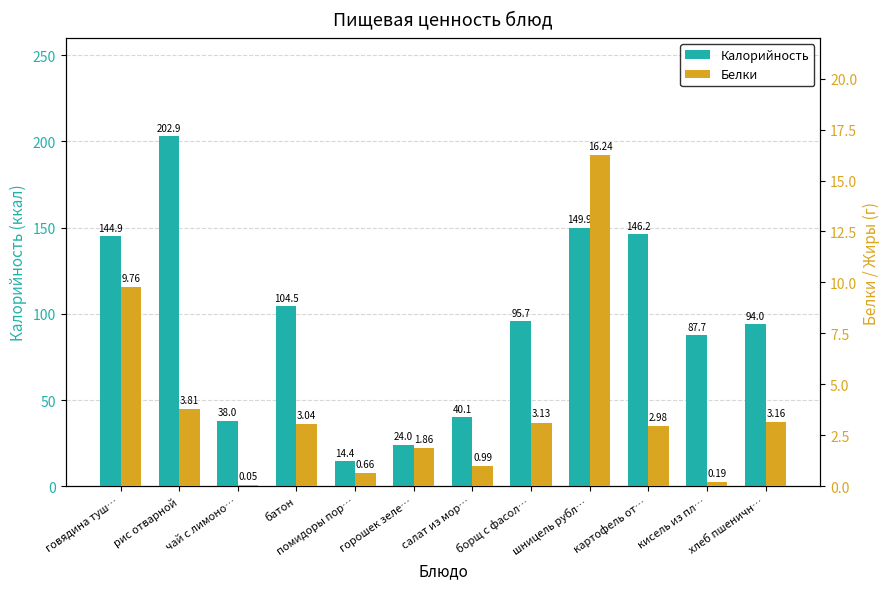

How many values in the Калорийность series exceed 95?

6